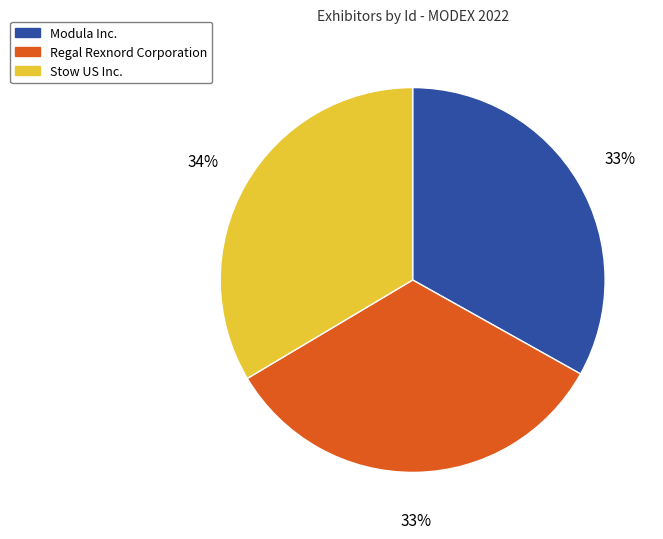

Is there a majority slice in this chart?

No